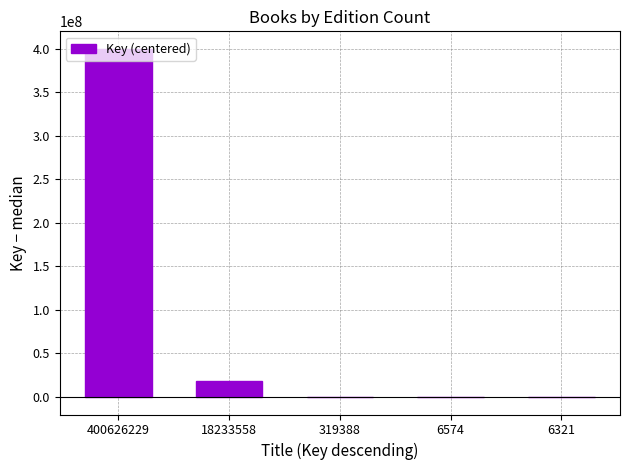

What is the average value?

83519026